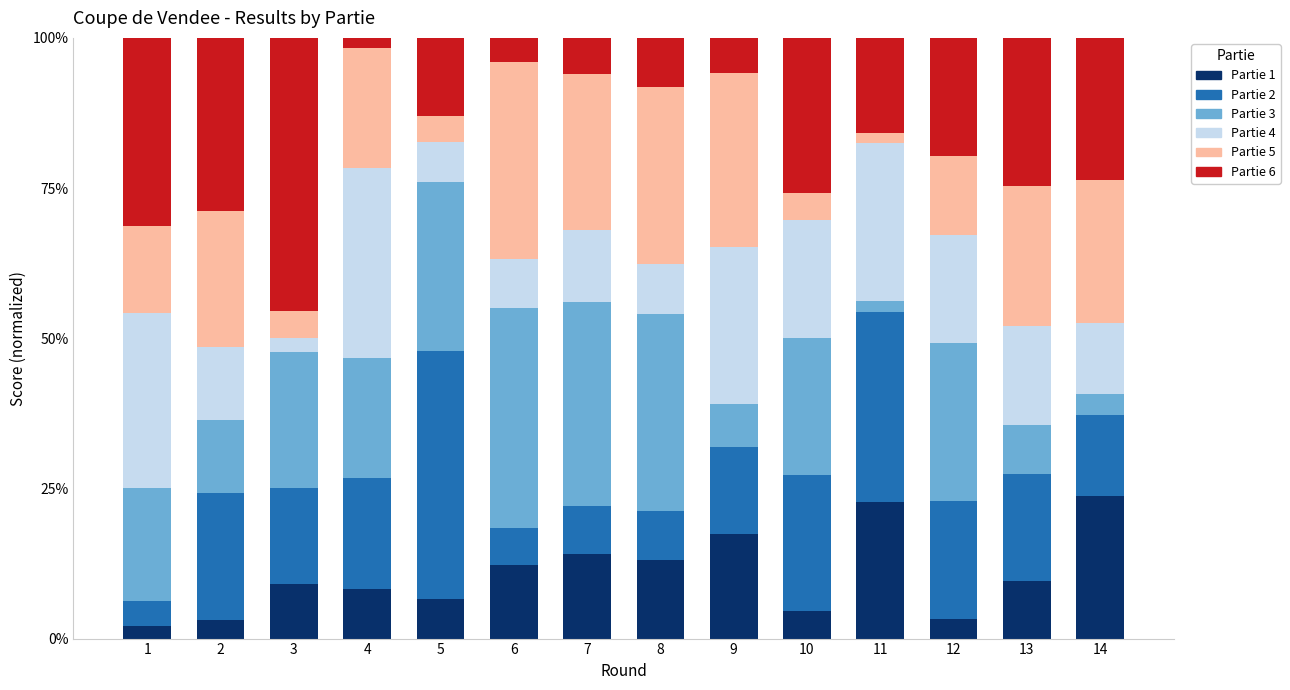

What is the total value across all series at 13?

100.0